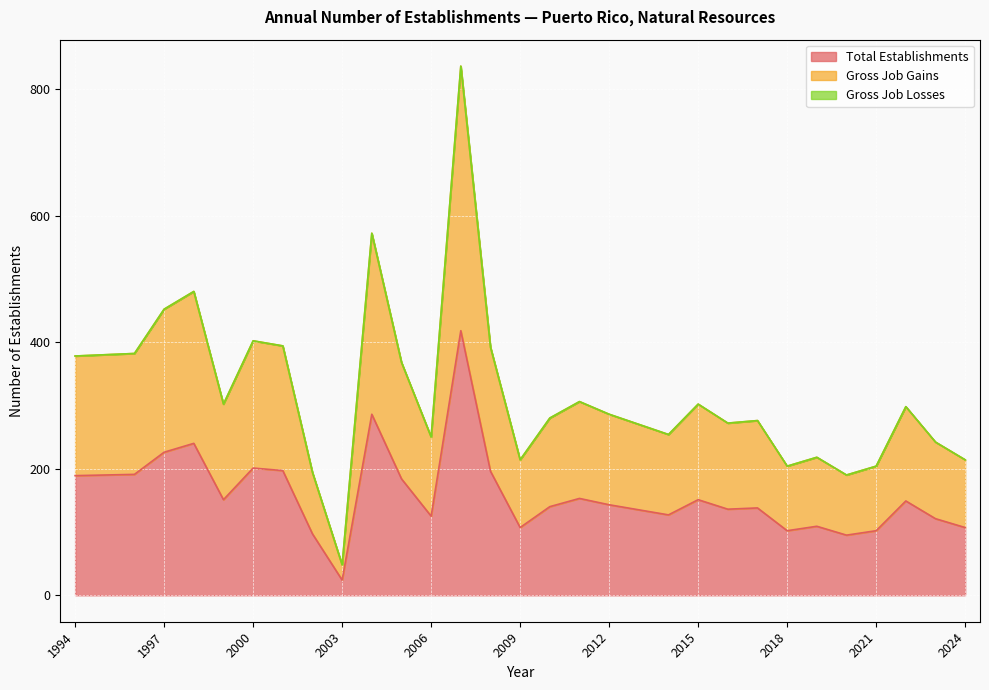

Does the chart display data point markers on the line(s)?

No